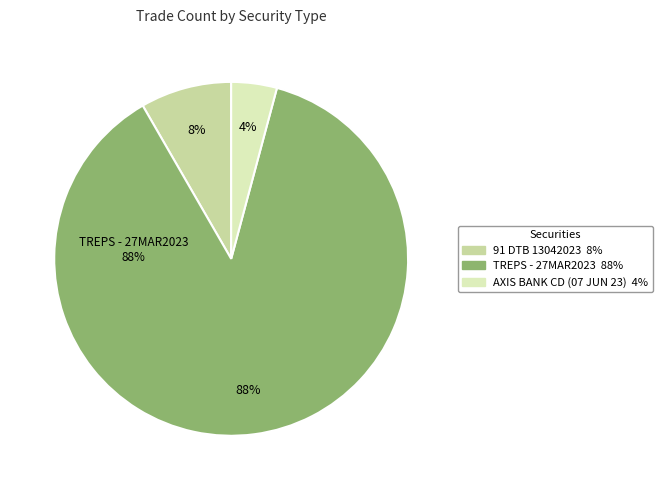

Count the number of slices in the pie.

3